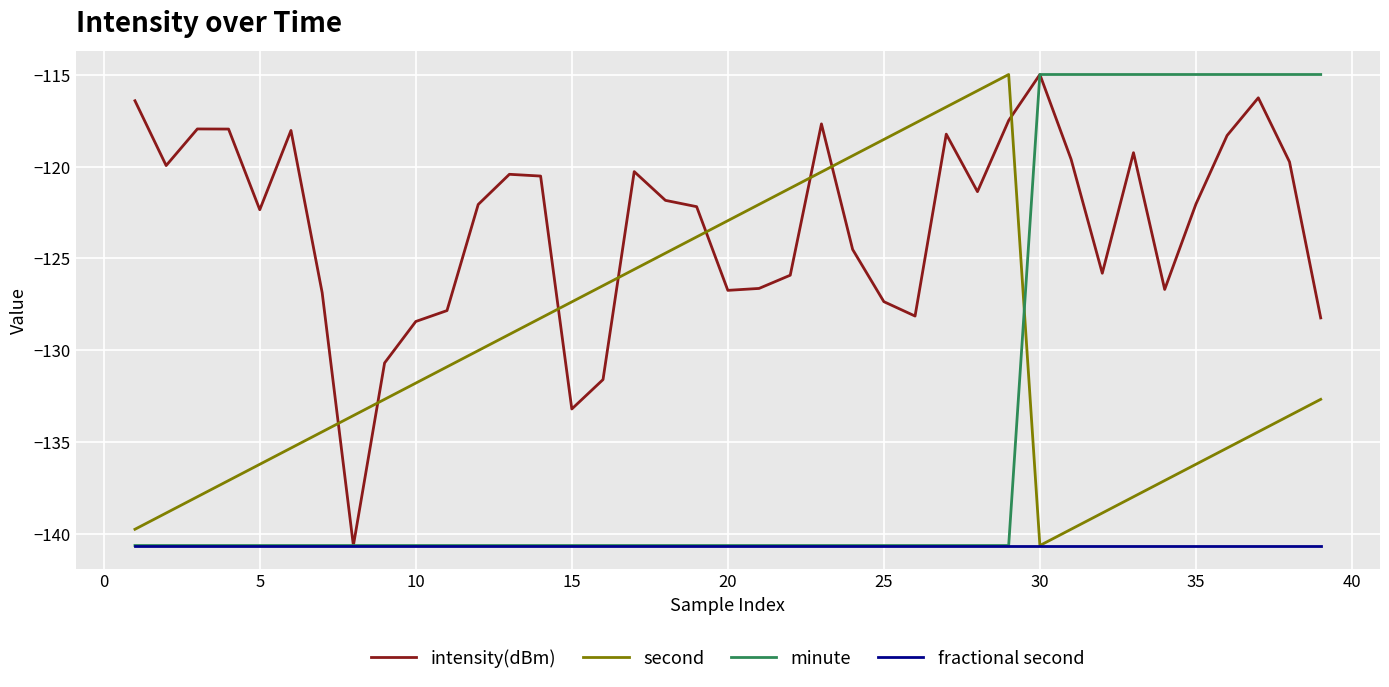

What is the smallest value displayed?

-140.6